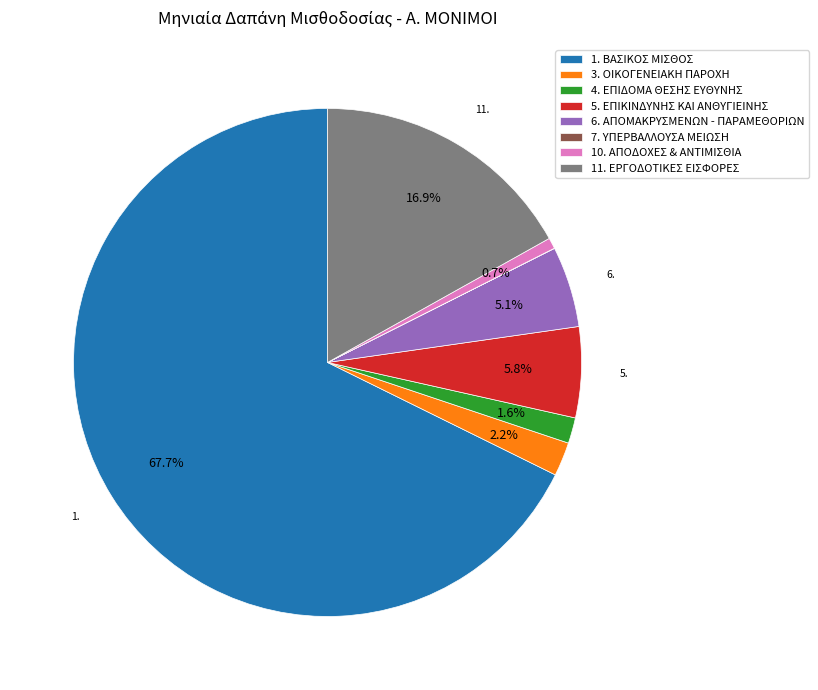

To the nearest percent, what percentage of the pie is 4. ΕΠΙΔΟΜΑ ΘΕΣΗΣ ΕΥΘΥΝΗΣ?

2%